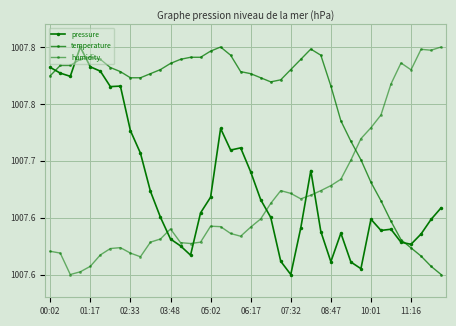

Does the chart have visible grid lines?

Yes